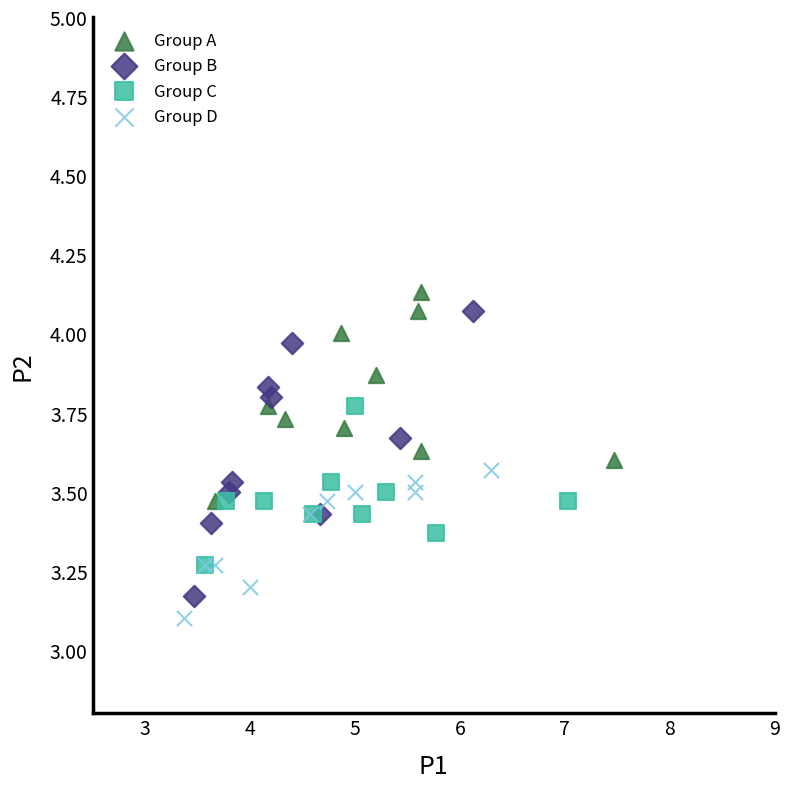

What are all the series names shown in the legend?

Group A, Group B, Group C, Group D